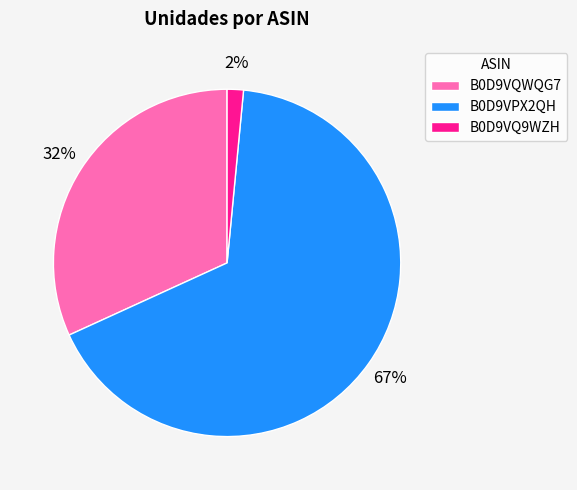

How many segments does this pie chart have?

3